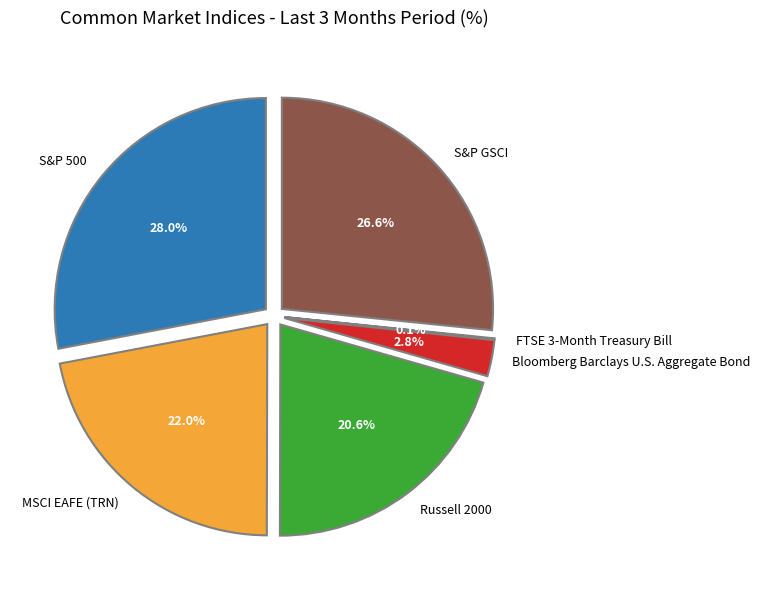

Which slice is the largest?

S&P 500